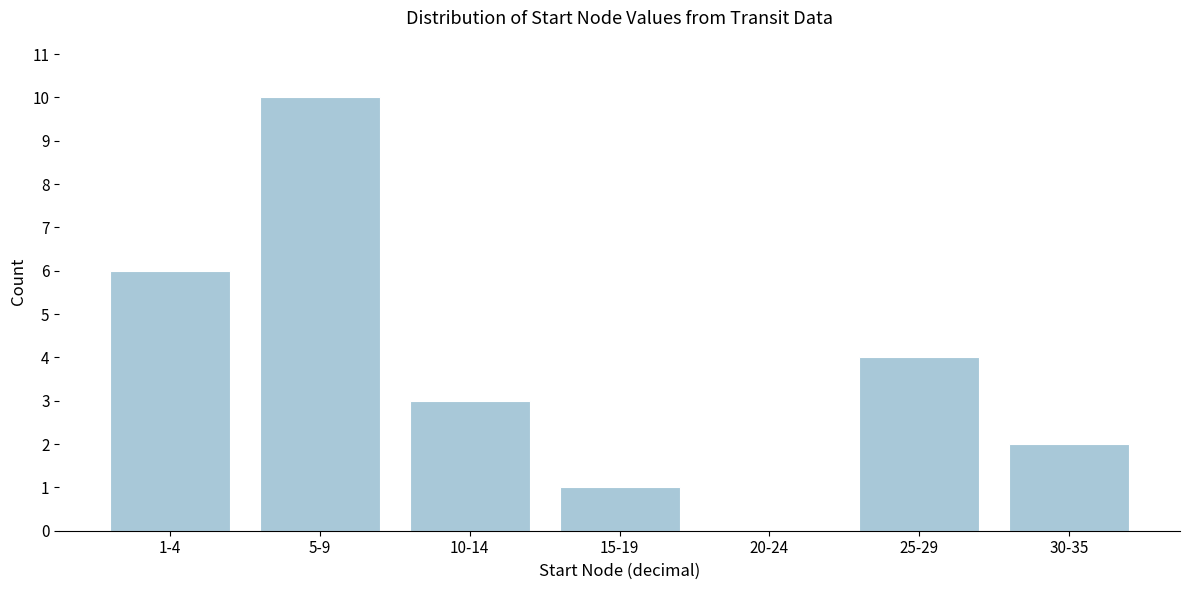

Reading right to left, list all the values displayed in this chart.

30-35=2	25-29=4	20-24=0	15-19=1	10-14=3	5-9=10	1-4=6